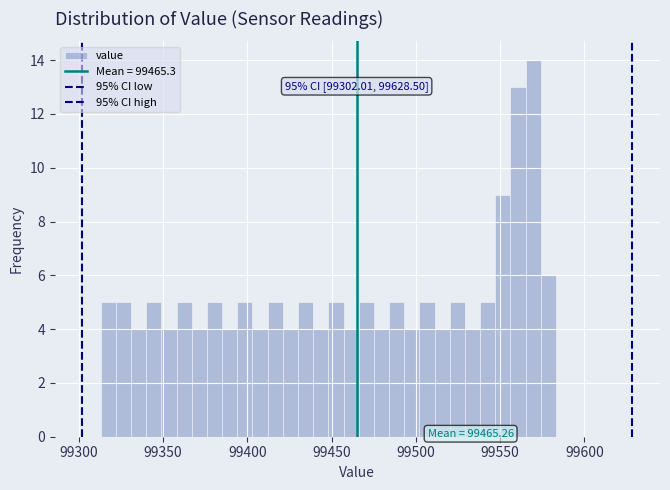

Around what value on the x-axis is the tallest bar? Give the approximate position of its centre, as read against the axis.

99570